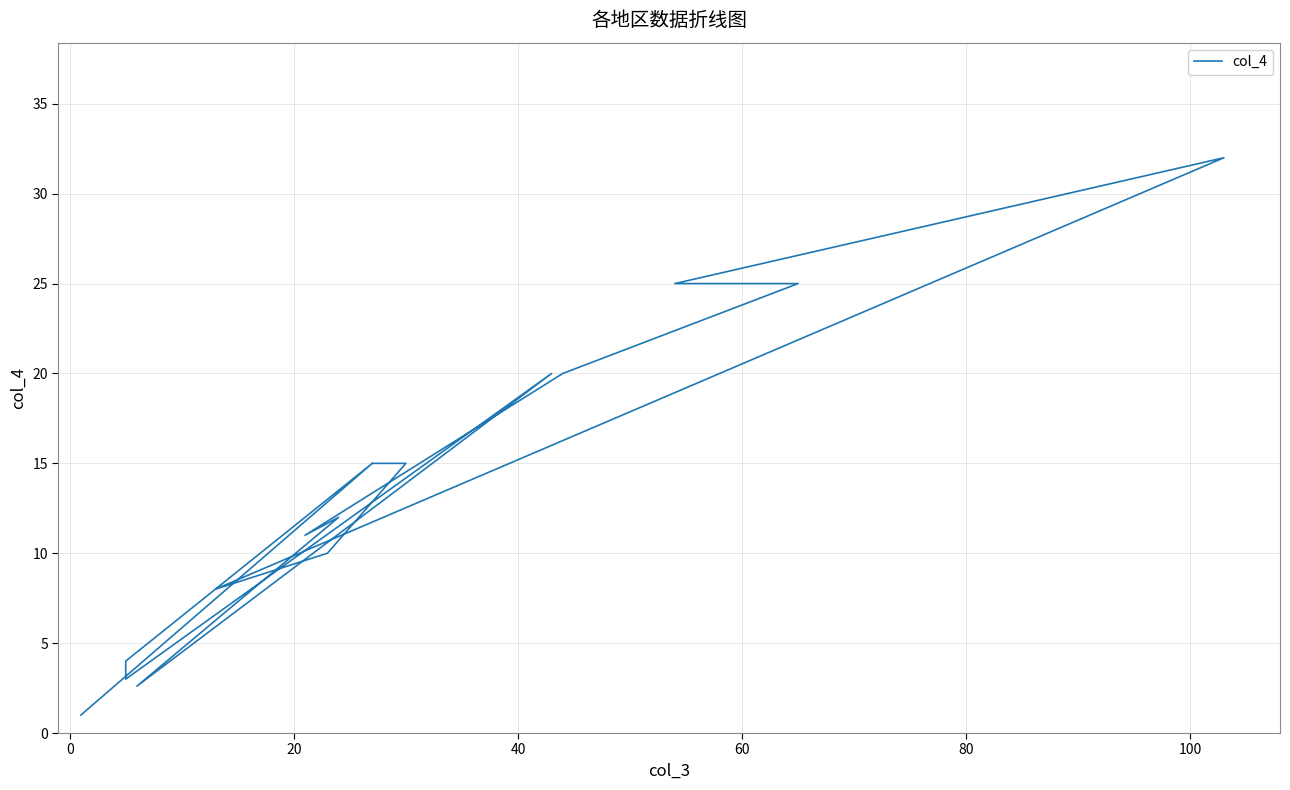

How many values exceed 15?

5